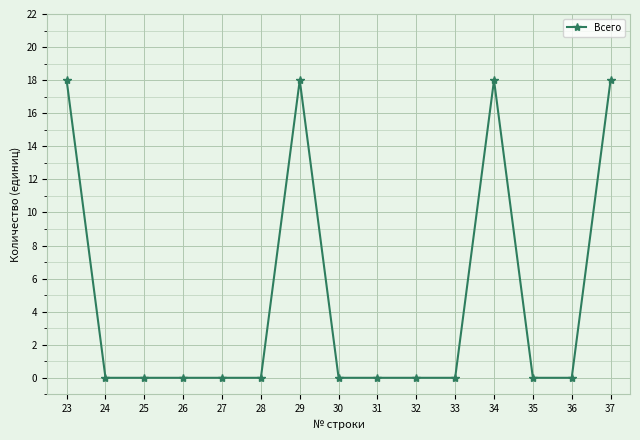

What is the sum of all values?

72